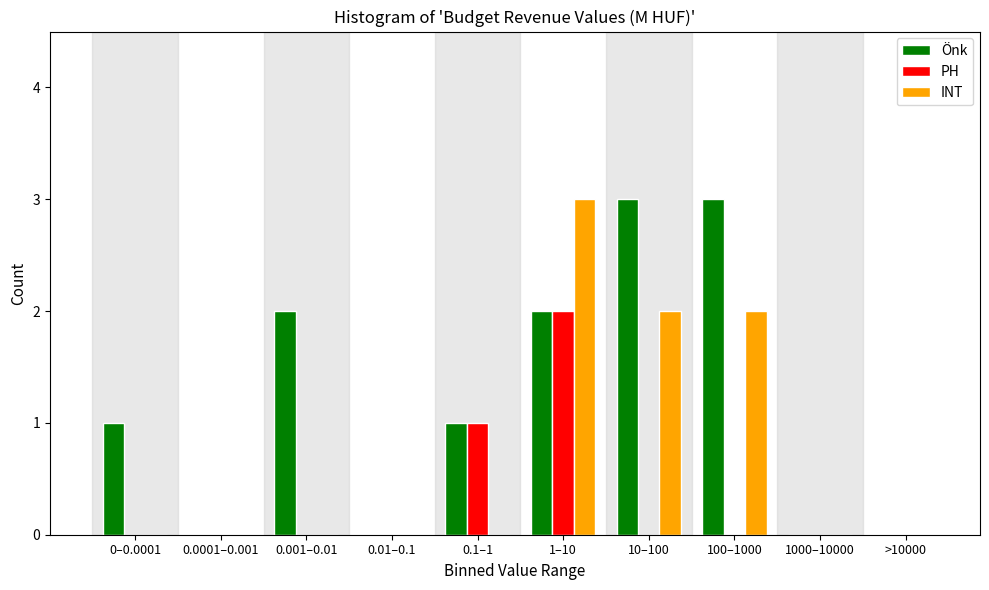

Reading left to right, transcribe all the data shown in this chart.

Önk: 0–0.0001=1	0.0001–0.001=0	0.001–0.01=2	0.01–0.1=0	0.1–1=1	1–10=2	10–100=3	100–1000=3	1000–10000=0	>10000=0
PH: 0–0.0001=0	0.0001–0.001=0	0.001–0.01=0	0.01–0.1=0	0.1–1=1	1–10=2	10–100=0	100–1000=0	1000–10000=0	>10000=0
INT: 0–0.0001=0	0.0001–0.001=0	0.001–0.01=0	0.01–0.1=0	0.1–1=0	1–10=3	10–100=2	100–1000=2	1000–10000=0	>10000=0